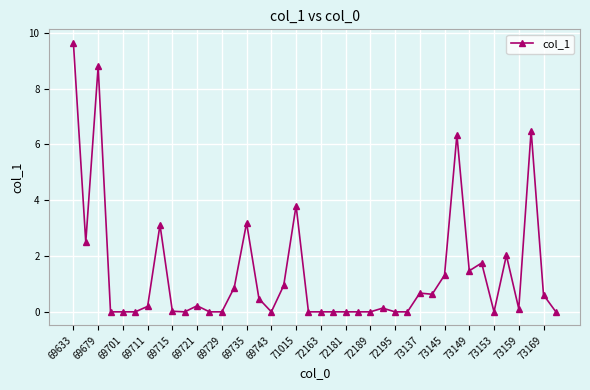

What is the difference between the maximum and second lowest values?

9.6